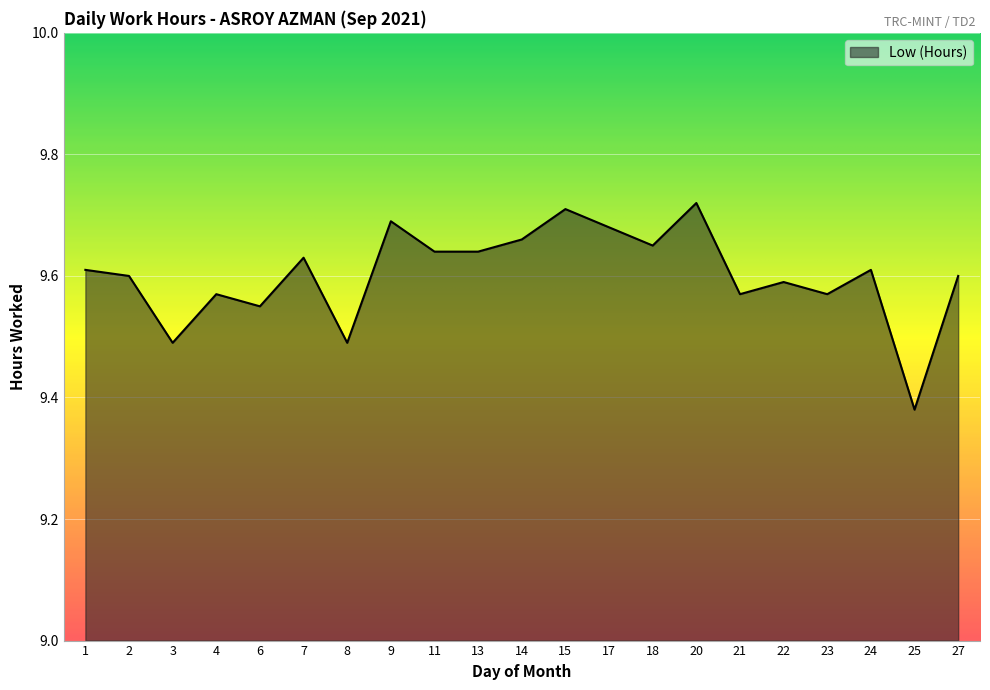

How many distinct data groups are displayed?

1